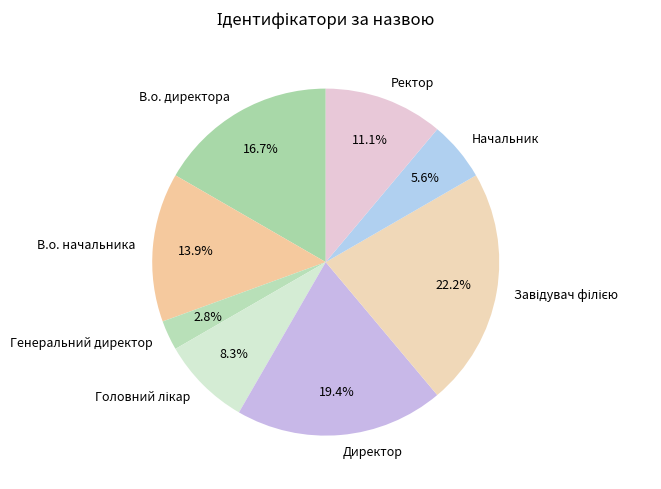

To the nearest percent, what portion does Начальник represent?

6%